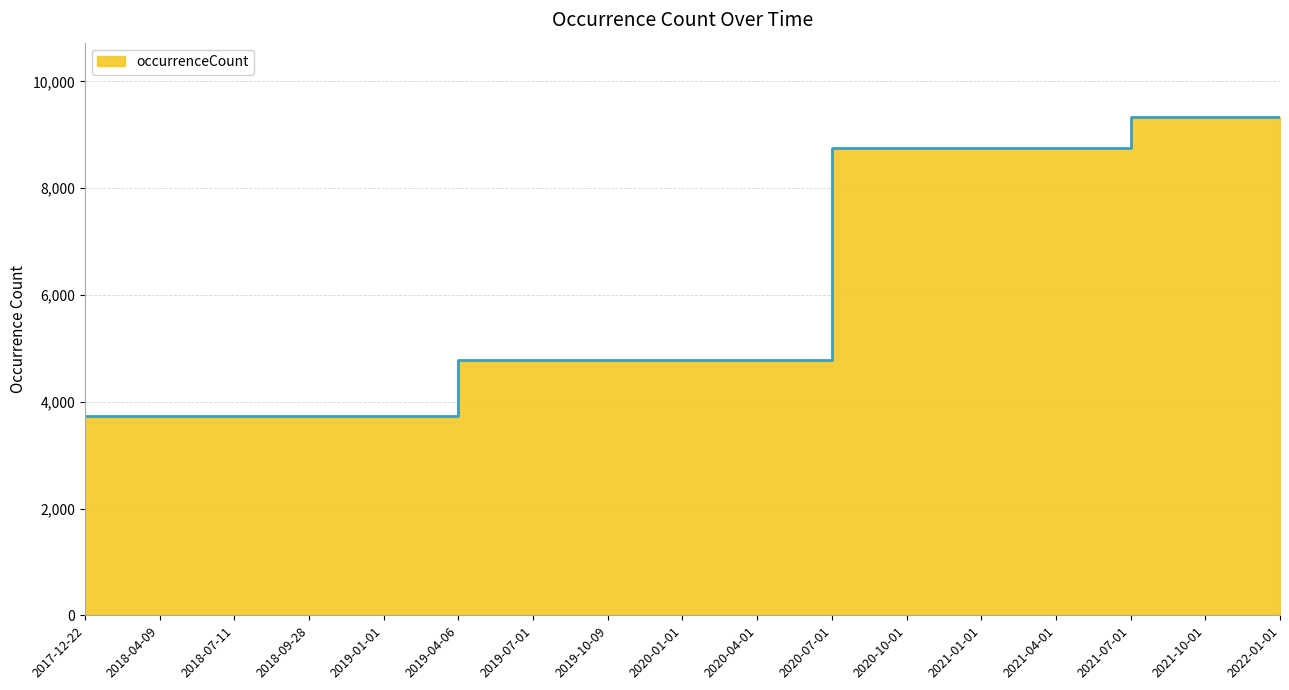

List the labels in order of value, largest first.

2021-07-01, 2021-10-01, 2022-01-01, 2020-07-01, 2020-10-01, 2021-01-01, 2021-04-01, 2019-04-06, 2019-07-01, 2019-10-09, 2020-01-01, 2020-04-01, 2017-12-22, 2018-04-09, 2018-07-11, 2018-09-28, 2019-01-01